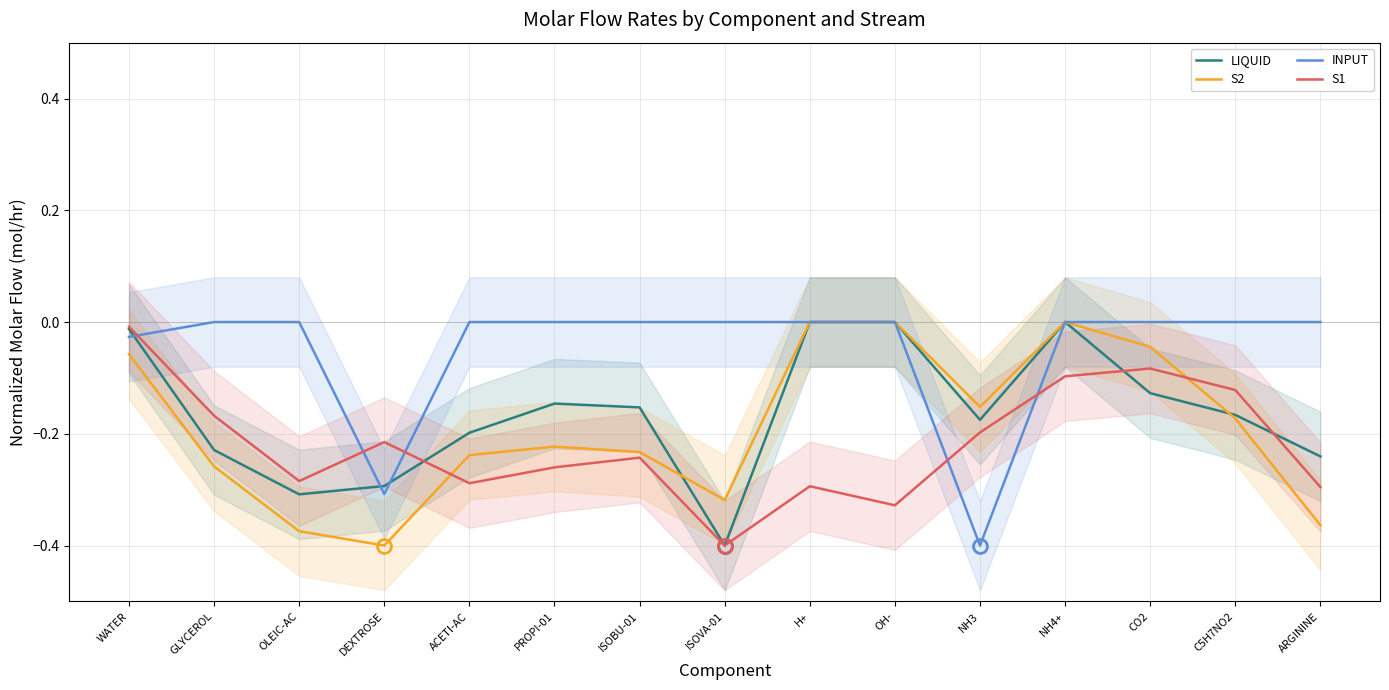

At which label is S1 closest to 0?

WATER